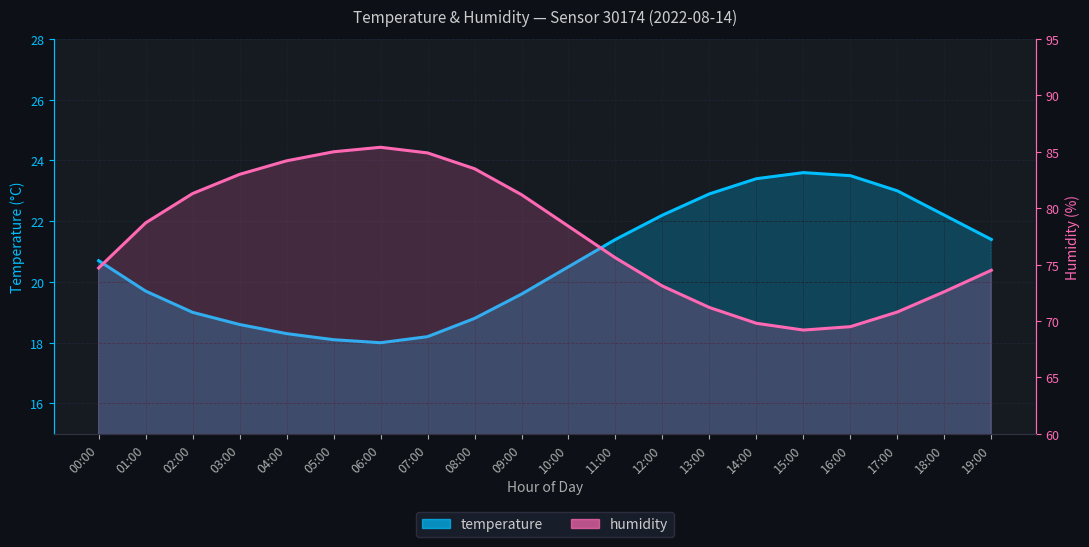

At 07:00, list the series in order from smallest to largest.

temperature, humidity